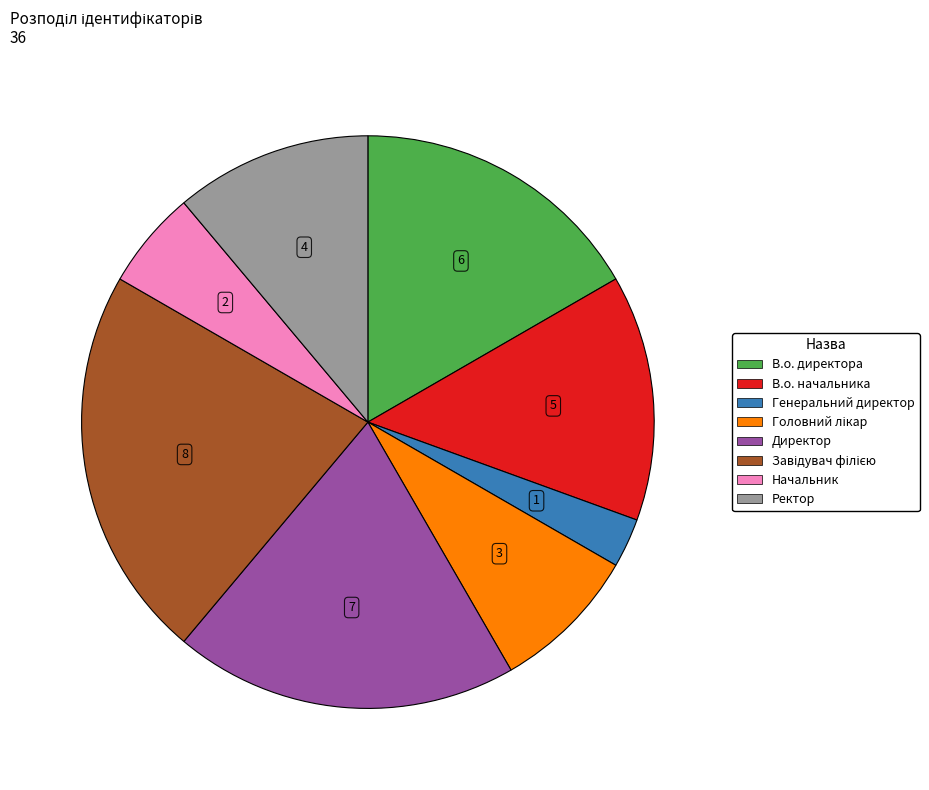

Is the sum of Ректор and Директор greater than half?

No